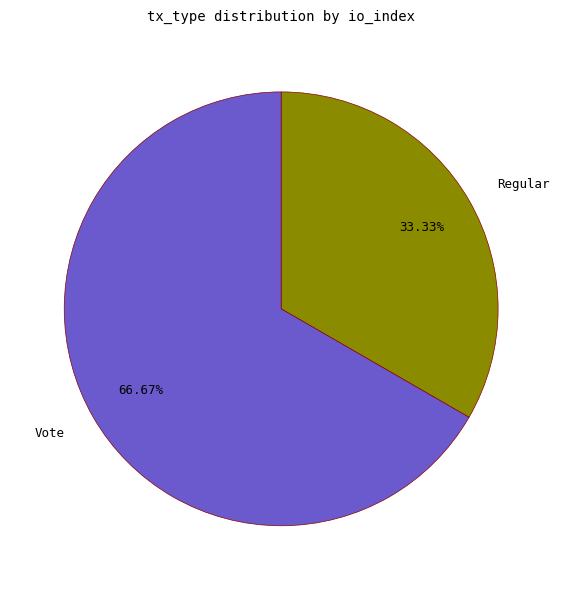

To the nearest percent, what is the combined percentage of Vote and Regular?

100%